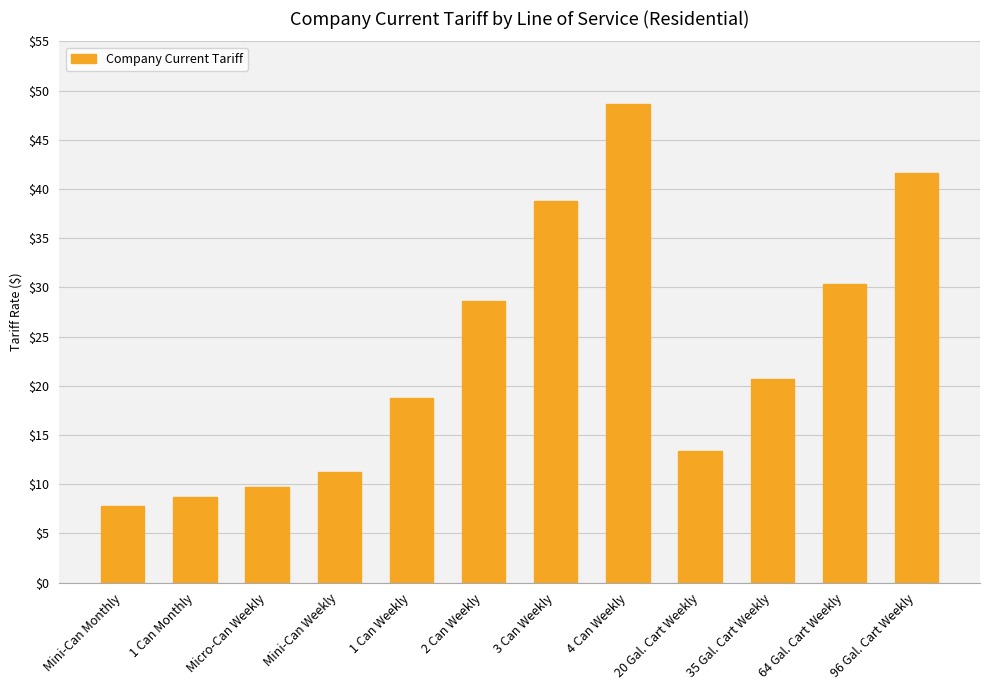

At which label does the data first exceed 20?

2 Can Weekly